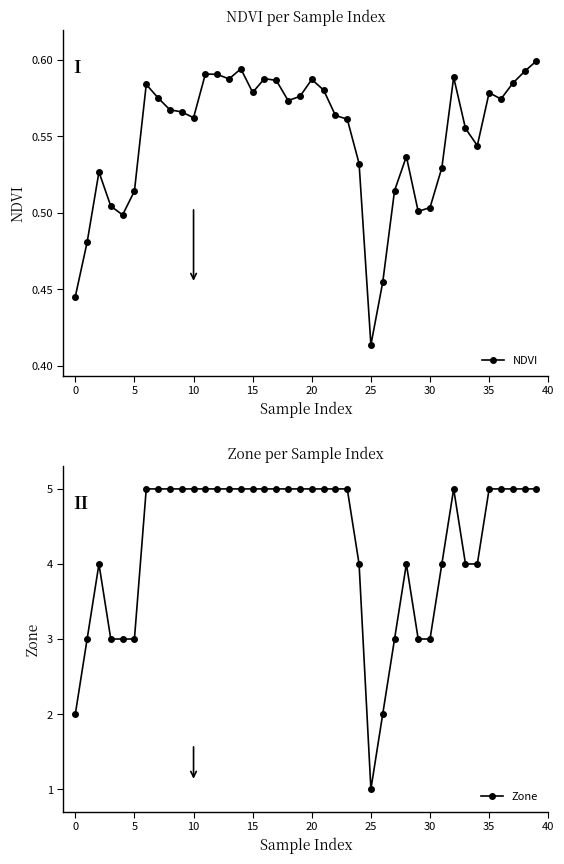

What are all the series names shown in the legend?

NDVI, Zone